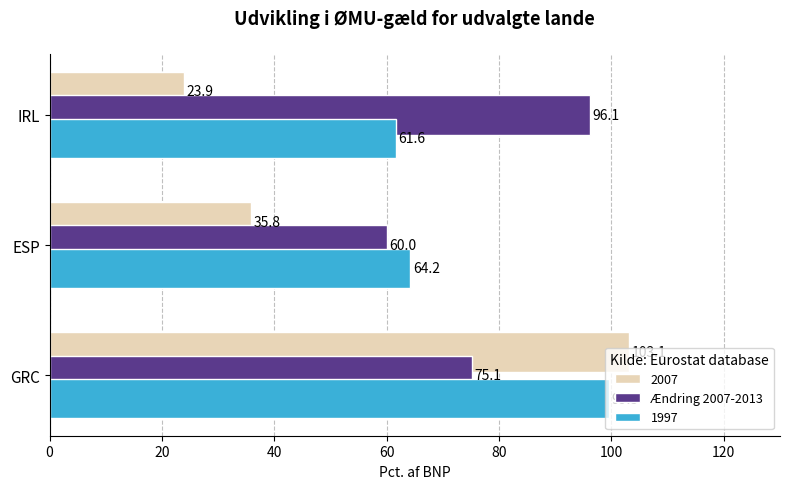

The value of 2007 at ESP is 64.1. True or false?

False